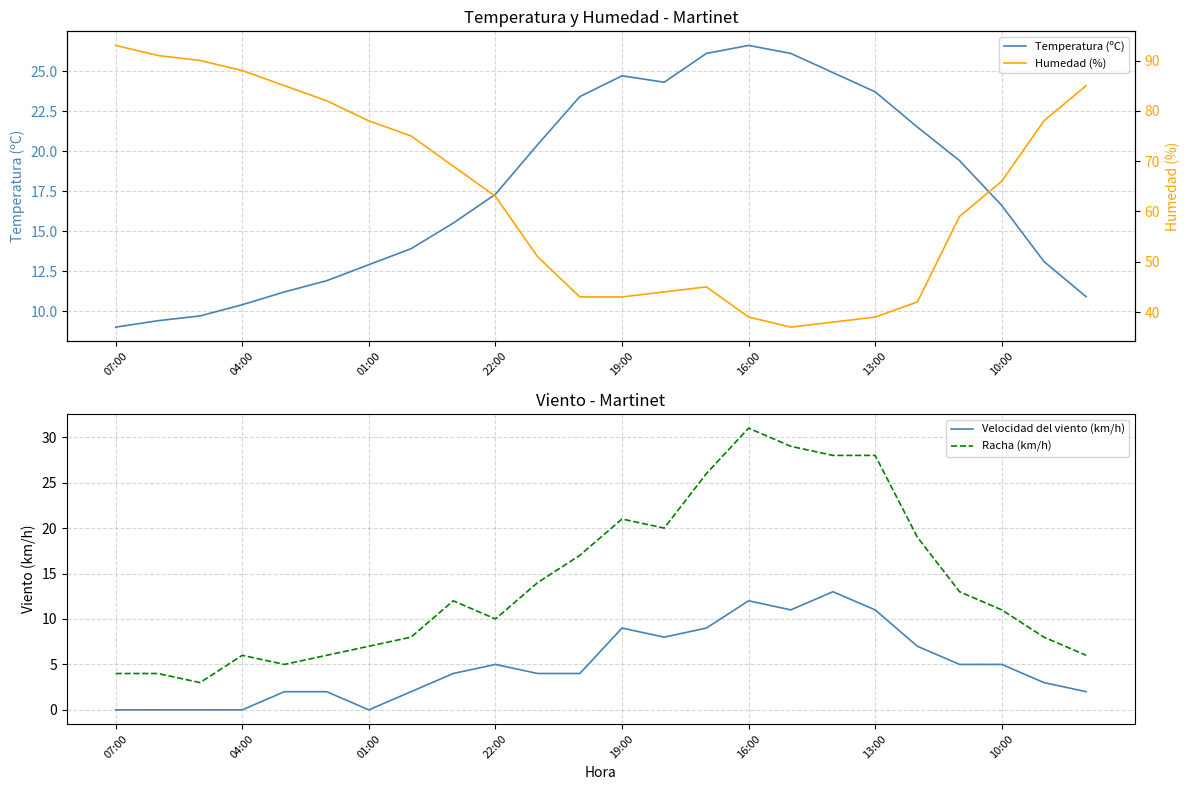

What is the difference between the maximum and second lowest values in the Velocidad del viento (km/h) series?

13